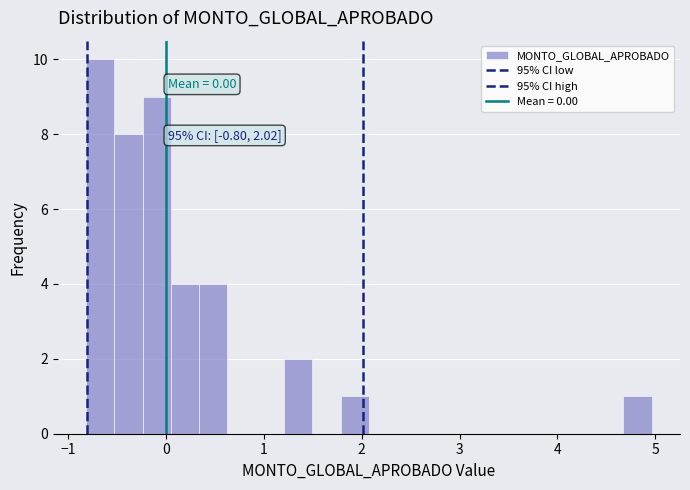

Read against the x-axis, roughly where is the centre of the tallest bar?

-0.7